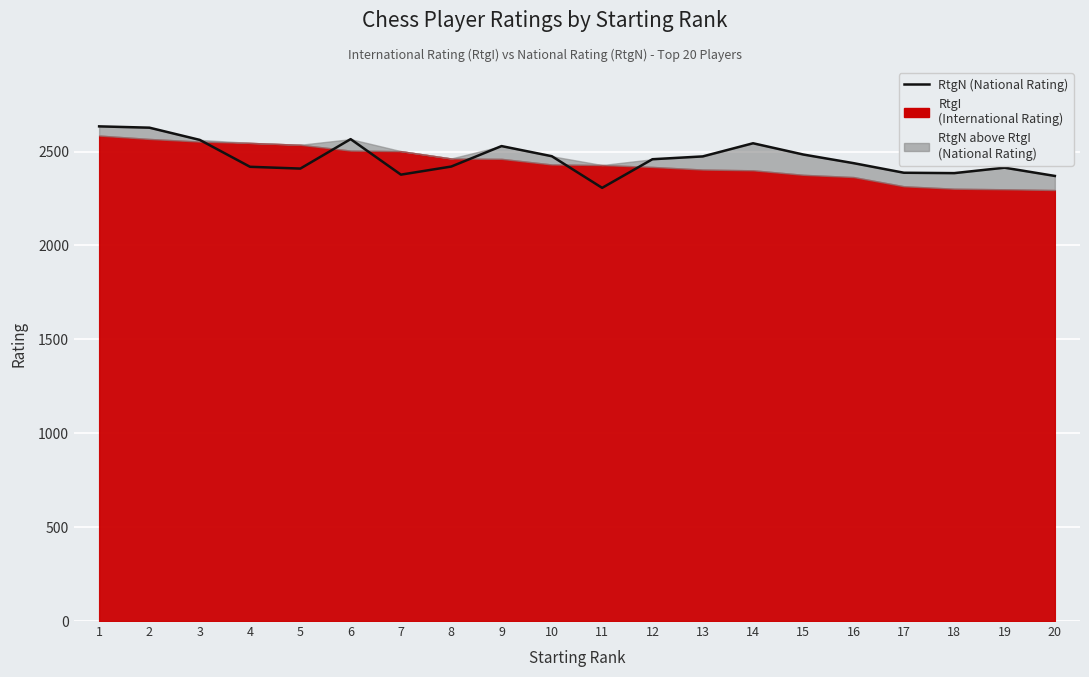

True or false: the data shows 1491.7 at 13.

False